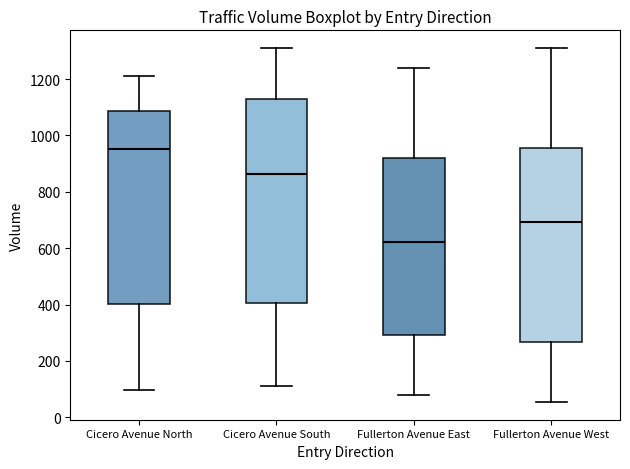

Comparing the boxes themselves (not the whiskers), which one is the tallest?

Cicero Avenue South